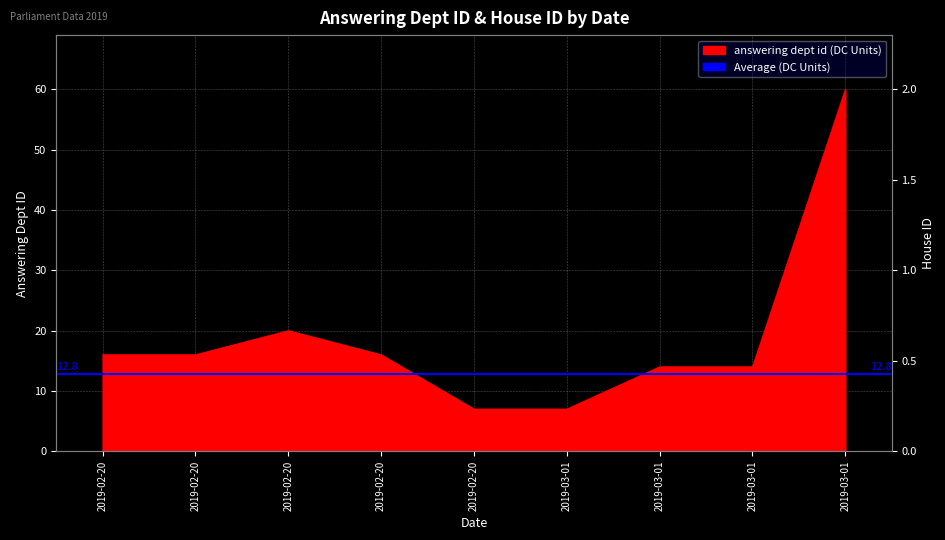

What is the difference between the values at 2019-02-20 and 2019-02-20?

9